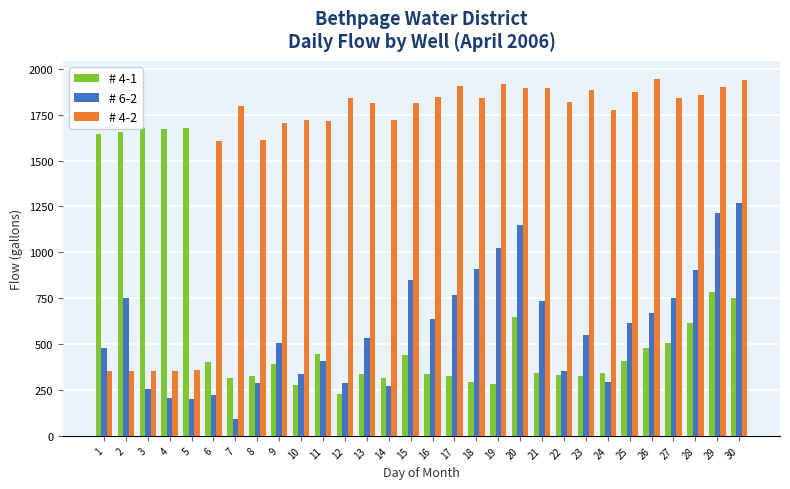

At which label does # 4-2 first exceed 1819?

12